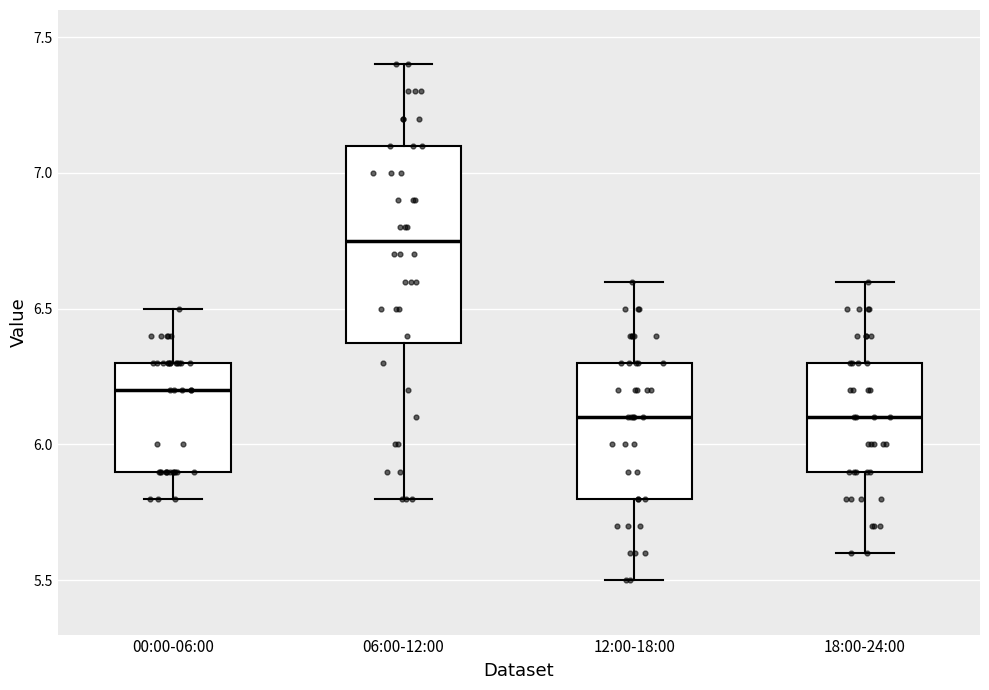

Reading left to right, transcribe this box plot: for each box, give where its median line is, the range the box spans, and where its two whiskers end, as read against the y-axis. The values are not printed on the chart, so give them approximately, as read against the axis.

00:00-06:00: median 6.20, box 5.90 to 6.30, whiskers 5.80 to 6.50
06:00-12:00: median 6.75, box 6.40 to 7.10, whiskers 5.80 to 7.40
12:00-18:00: median 6.10, box 5.80 to 6.30, whiskers 5.50 to 6.60
18:00-24:00: median 6.10, box 5.90 to 6.30, whiskers 5.60 to 6.60